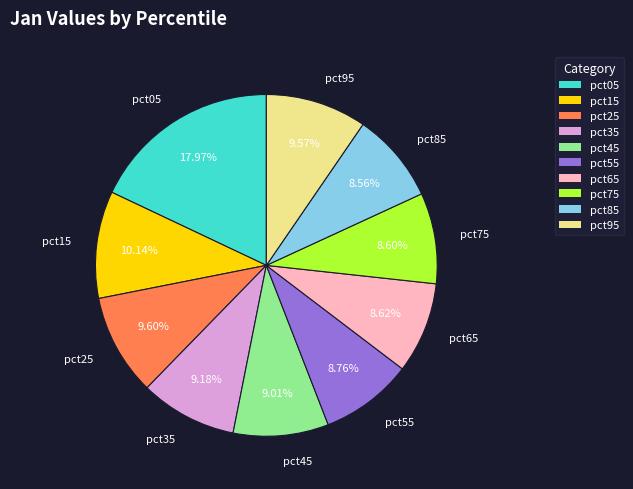

What percentage is the pct55 slice, to the nearest percent?

9%